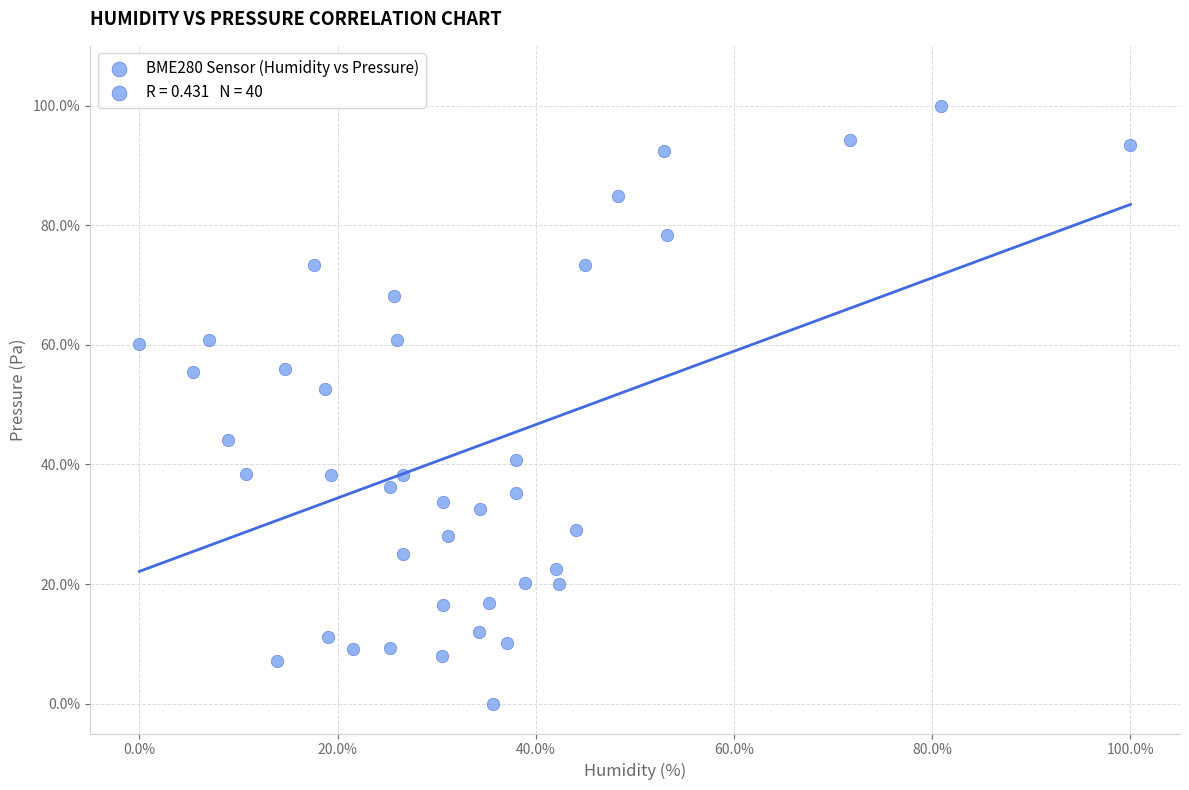

What Y value in the scatter plot is closest to 50?

52.6